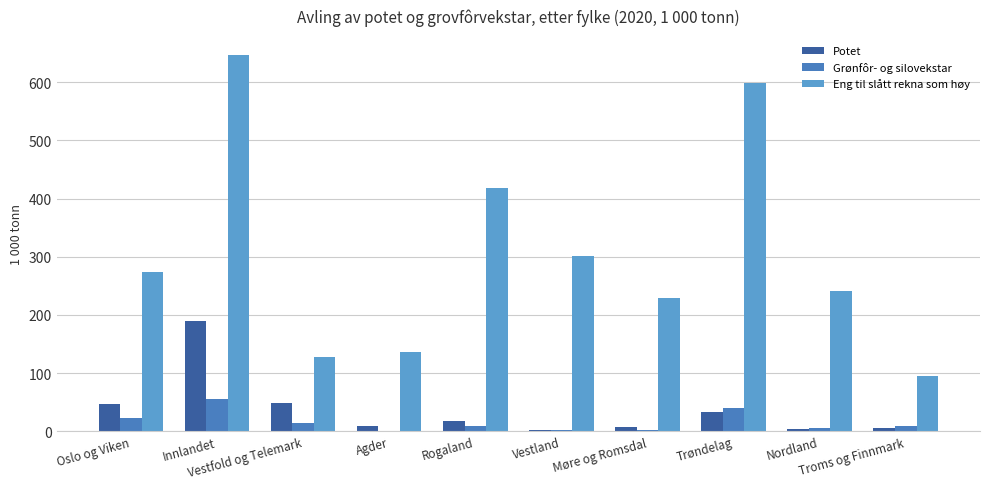

How many groups of bars are there?

10